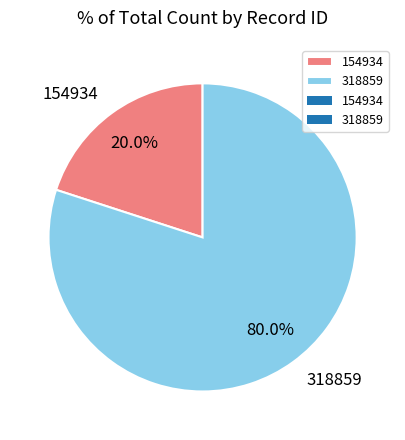

To the nearest percent, what portion does 154934 represent?

20%